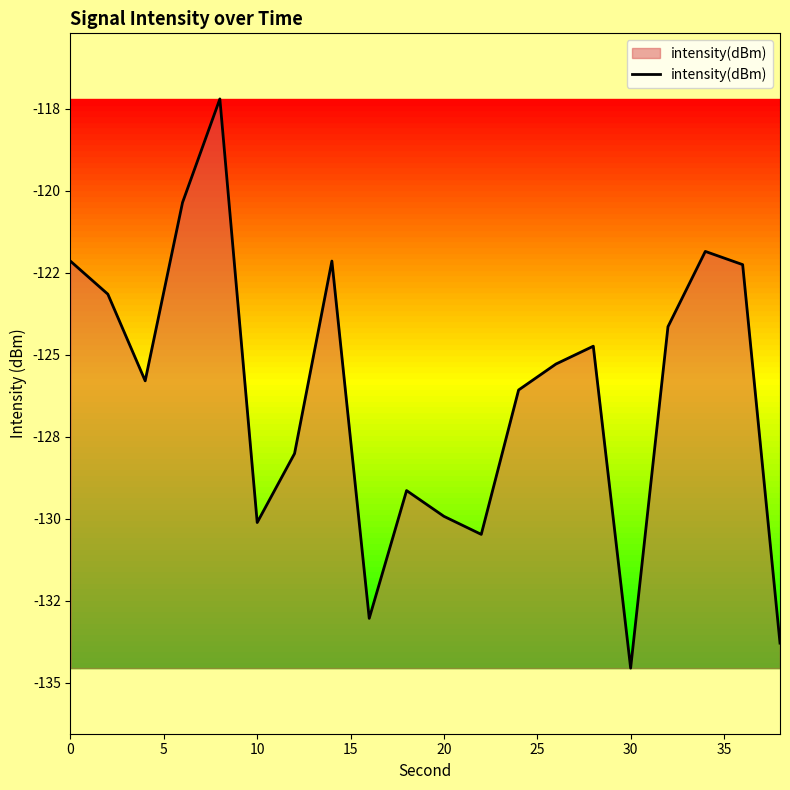

Does the chart display data point markers on the line(s)?

No